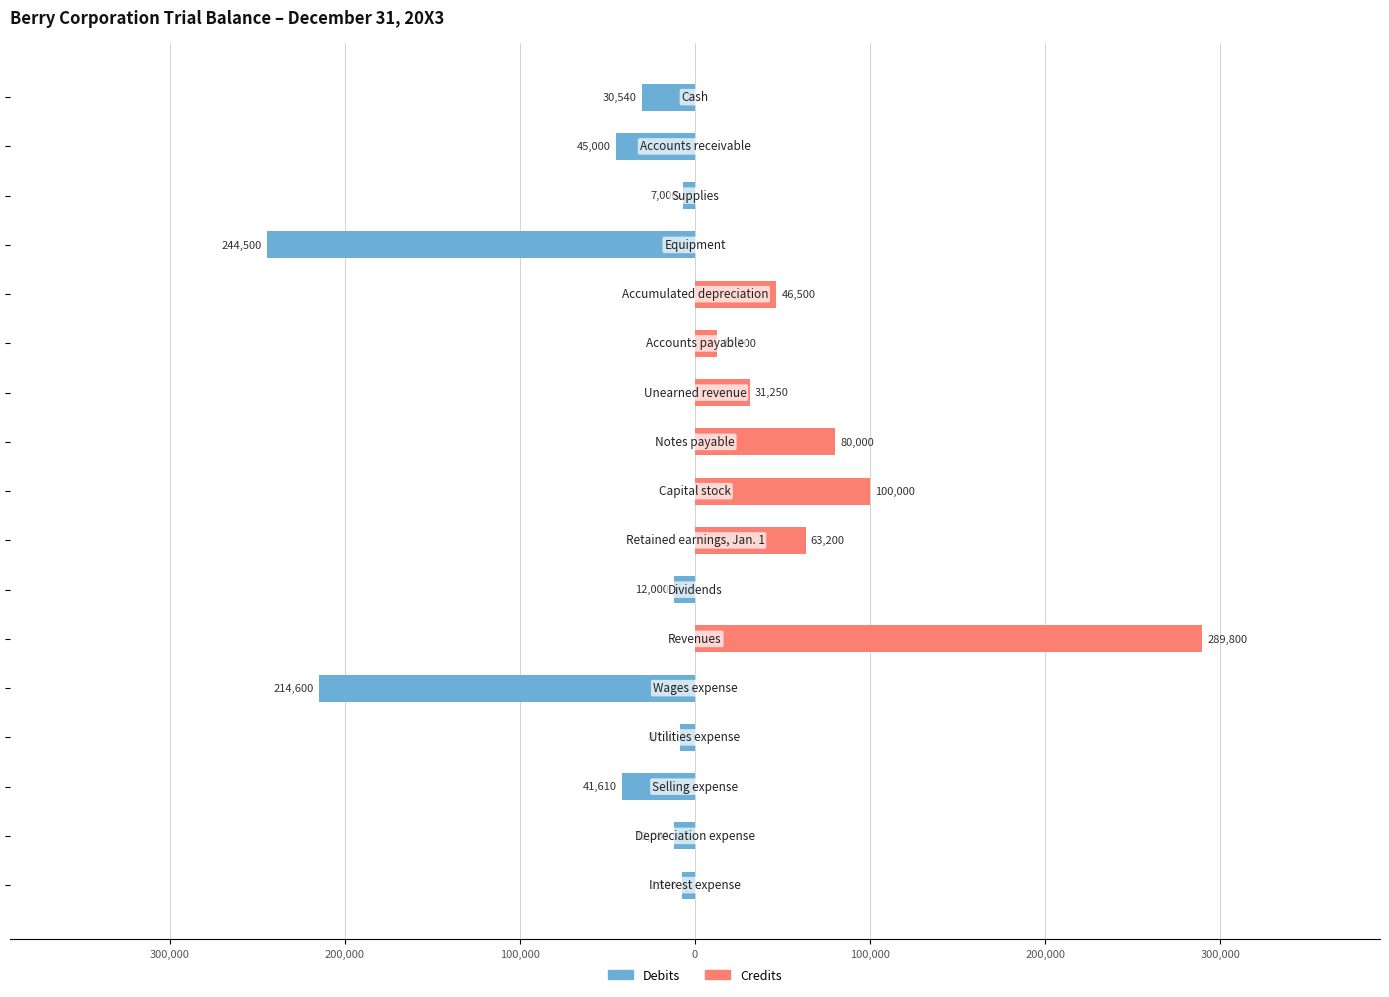

Count the number of categories in the chart.

17